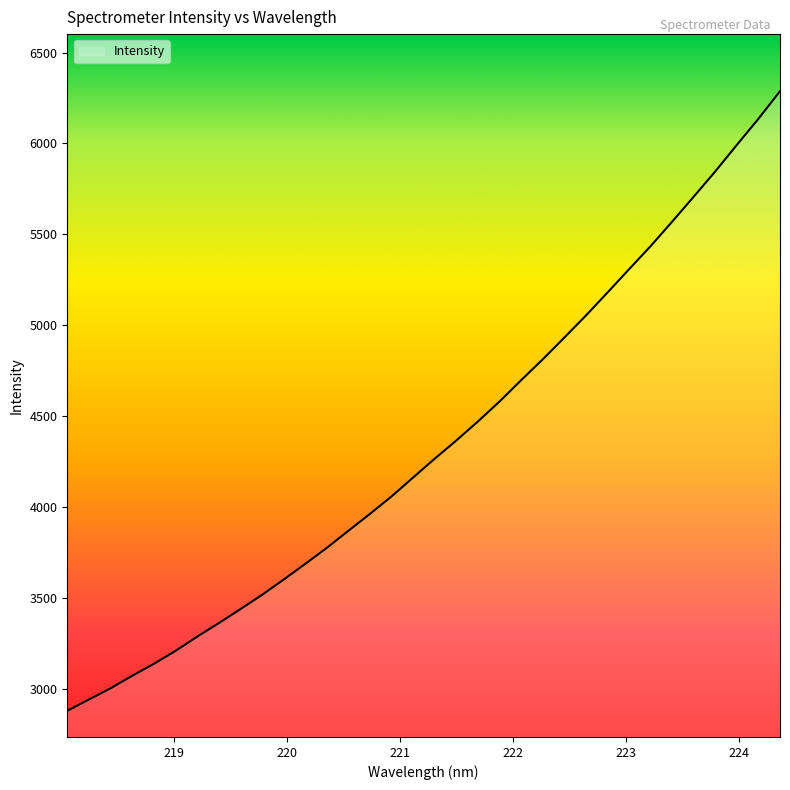

How many lines are shown in the chart?

1